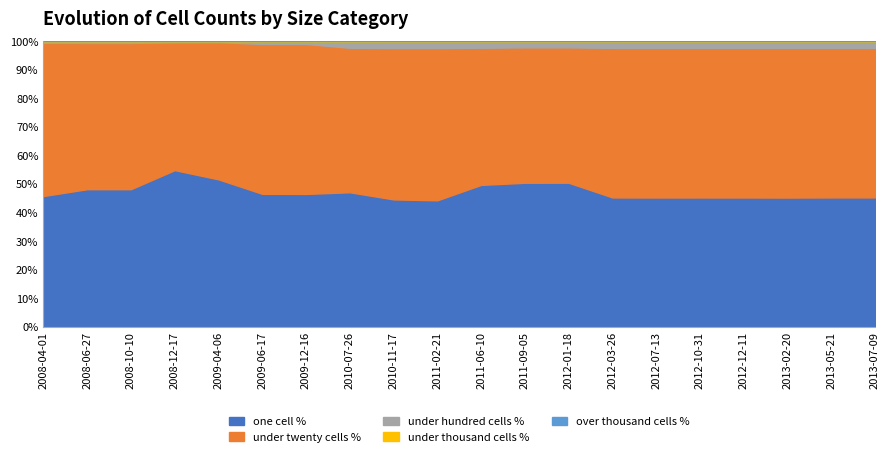

Which series changed the most between 2011-09-05 and 2013-05-21?

one_cell